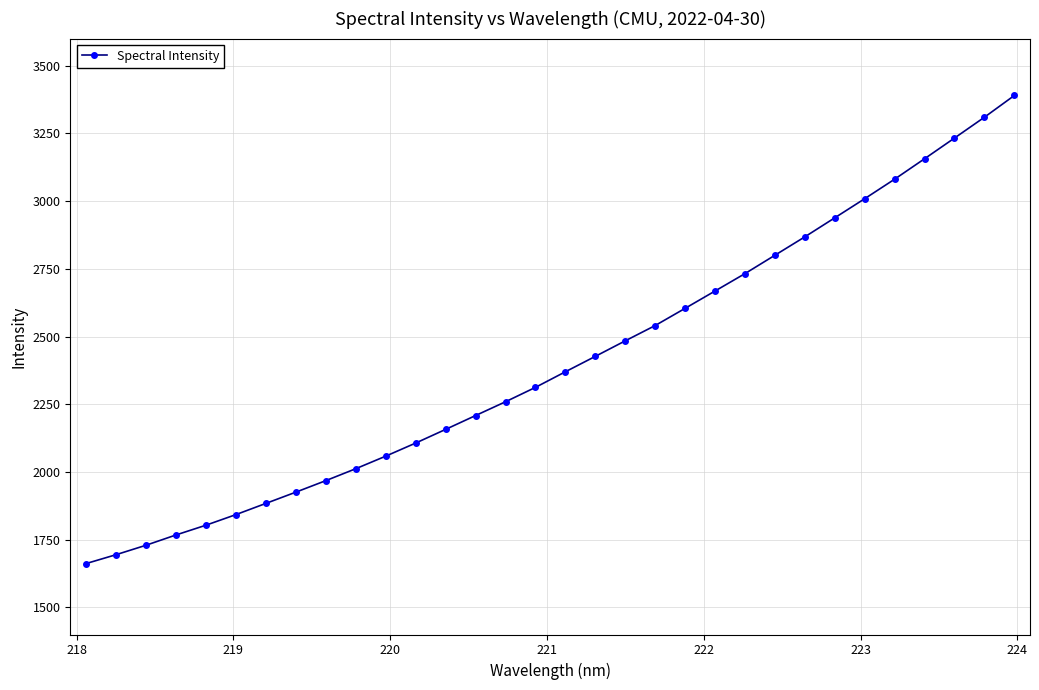

What is the value of the 14th point from the left?

2208.3